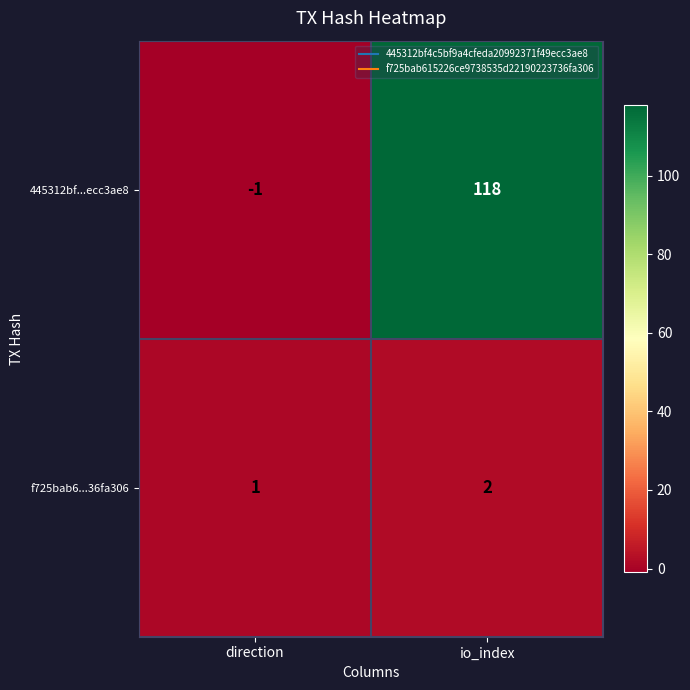

At how many categories does at least one series exceed 77?

1